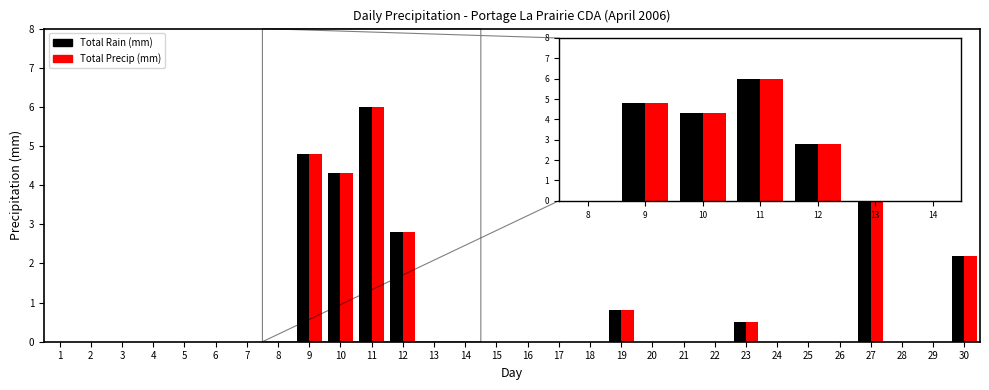

True or false: Total Precip (mm) has a value of 1.1 at 19.

False